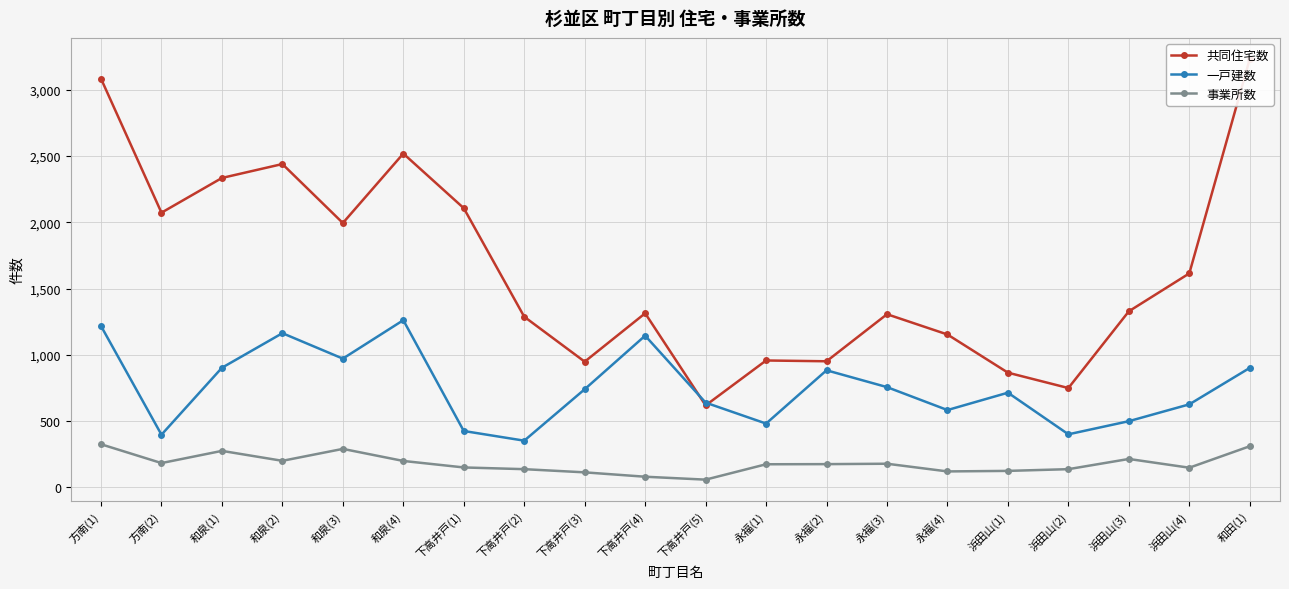

How many lines are shown in the chart?

3